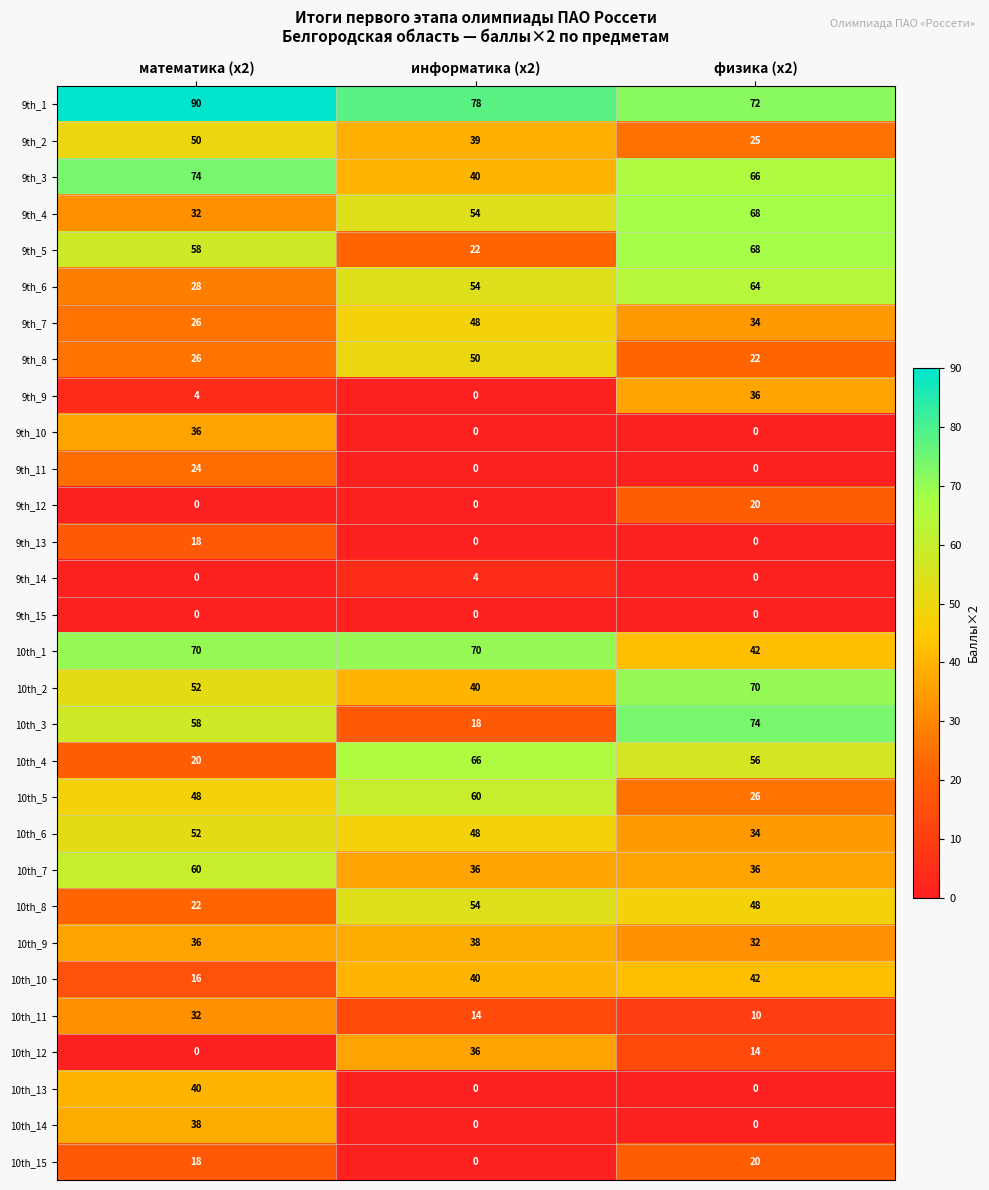

What is the average value of the 10th_10 series?

33